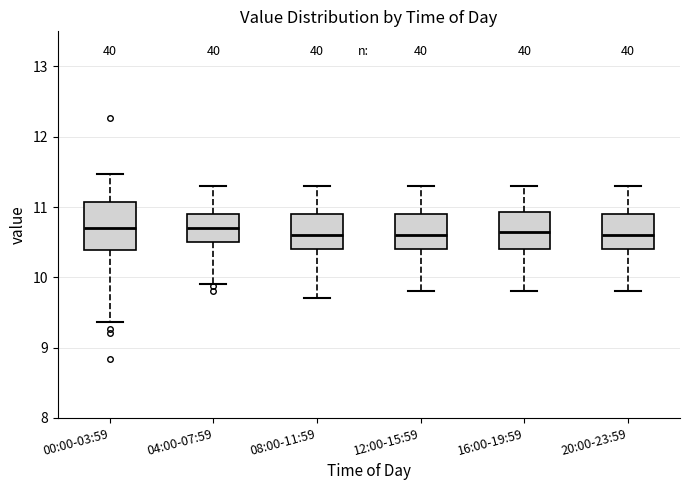

Where does the median line of the box for 04:00-07:59 sit on the y-axis? The values are not printed on the chart, so give them approximately, as read against the axis.

10.7